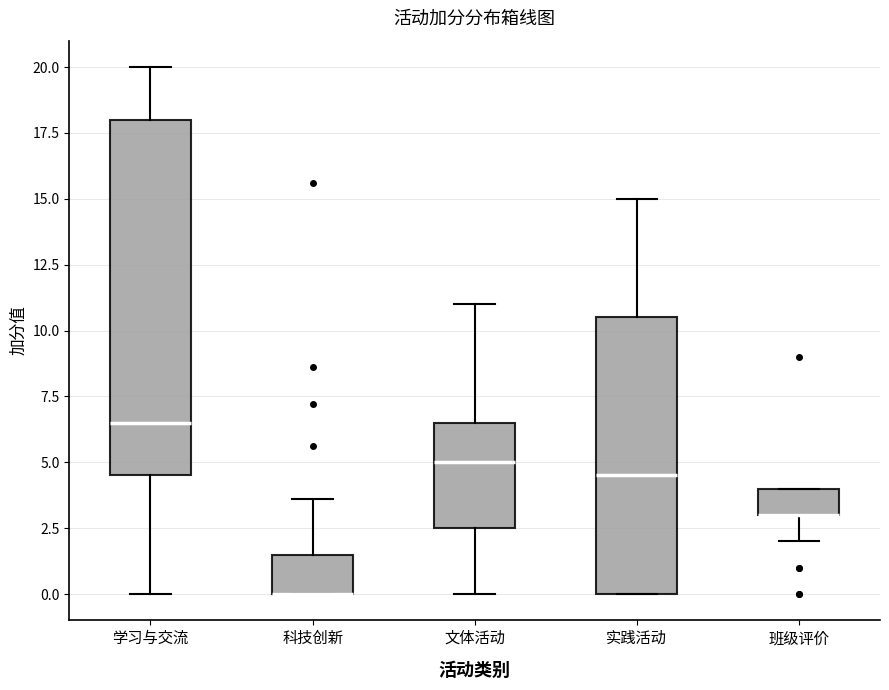

Where does the lower whisker of the box for 班级评价 end on the y-axis? The values are not printed on the chart, so give them approximately, as read against the axis.

2.0